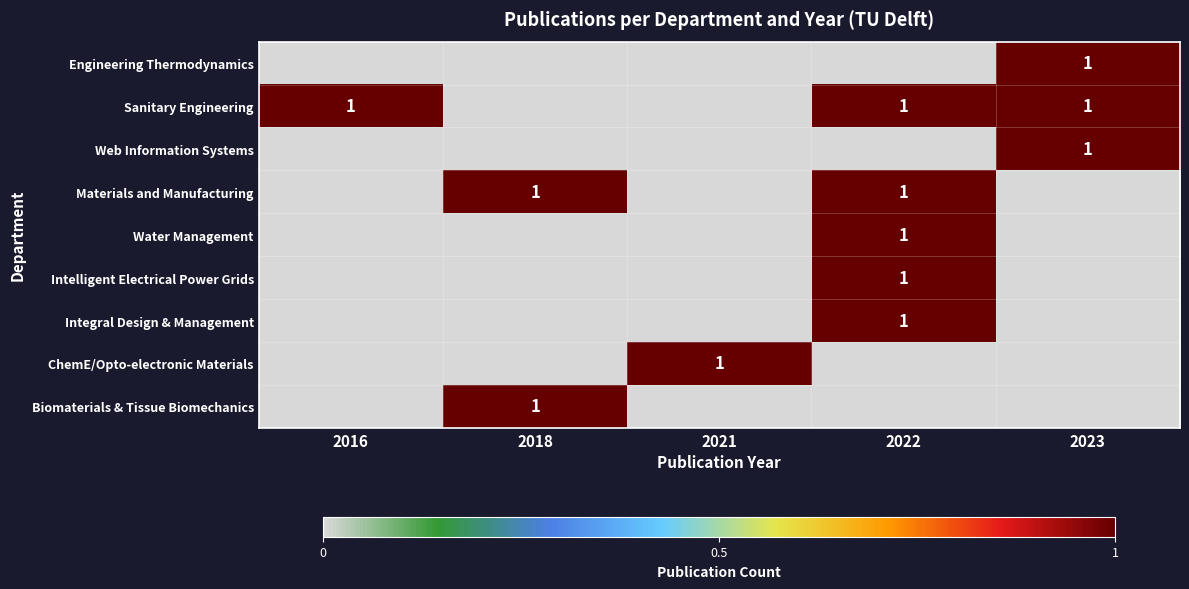

Is it true that Engineering Thermodynamics equals 2 at 2023?

False